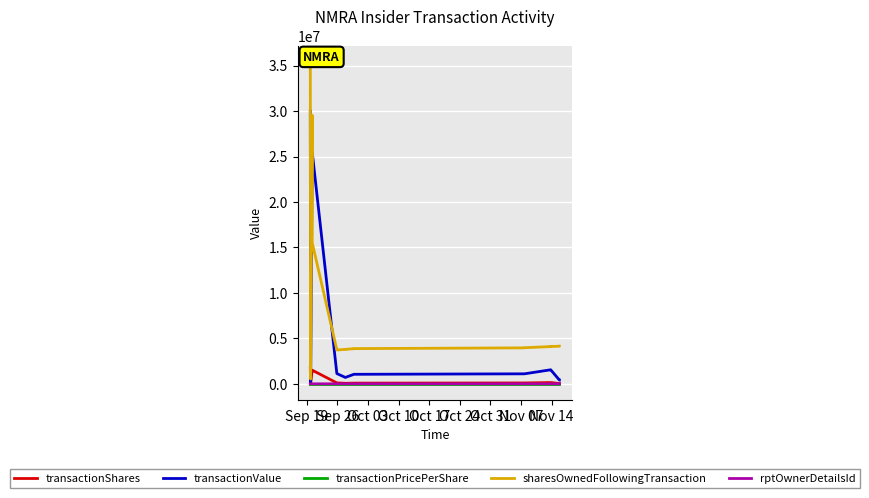

Reading left to right, what are all the values shown in this chart?

transactionShares: 1764705.0	15000.0	1500000.0	1500000.0	1500000.0	100740.0	100740.0	58504.0	58504.0	76511.0	76511.0	95694.0	95694.0	140605.0	140605.0	35010.0	35010.0
transactionValue: 29999985.0	189371.0	25500000.0	25500000.0	25500000.0	1127064.0	1127064.0	700464.0	700464.0	1046848.0	1046848.0	1099945.0	1099945.0	1543563.0	1543563.0	412140.0	412140.0
transactionPricePerShare: 17.0	12.6	17.0	17.0	17.0	11.2	11.2	12.0	12.0	13.7	13.7	11.5	11.5	11.0	11.0	11.8	11.8
sharesOwnedFollowingTransaction: 35368653.0	524793.0	29545420.0	29545420.0	15524521.0	3738503.0	3724883.0	3783387.0	3797007.0	3859898.0	3873518.0	3955592.0	3969212.0	4096197.0	4109817.0	4131207.0	4144827.0
rptOwnerDetailsId: 3.0	6.0	2.0	2.0	18.0	19.0	1.0	1.0	19.0	1.0	19.0	1.0	19.0	1.0	19.0	1.0	19.0